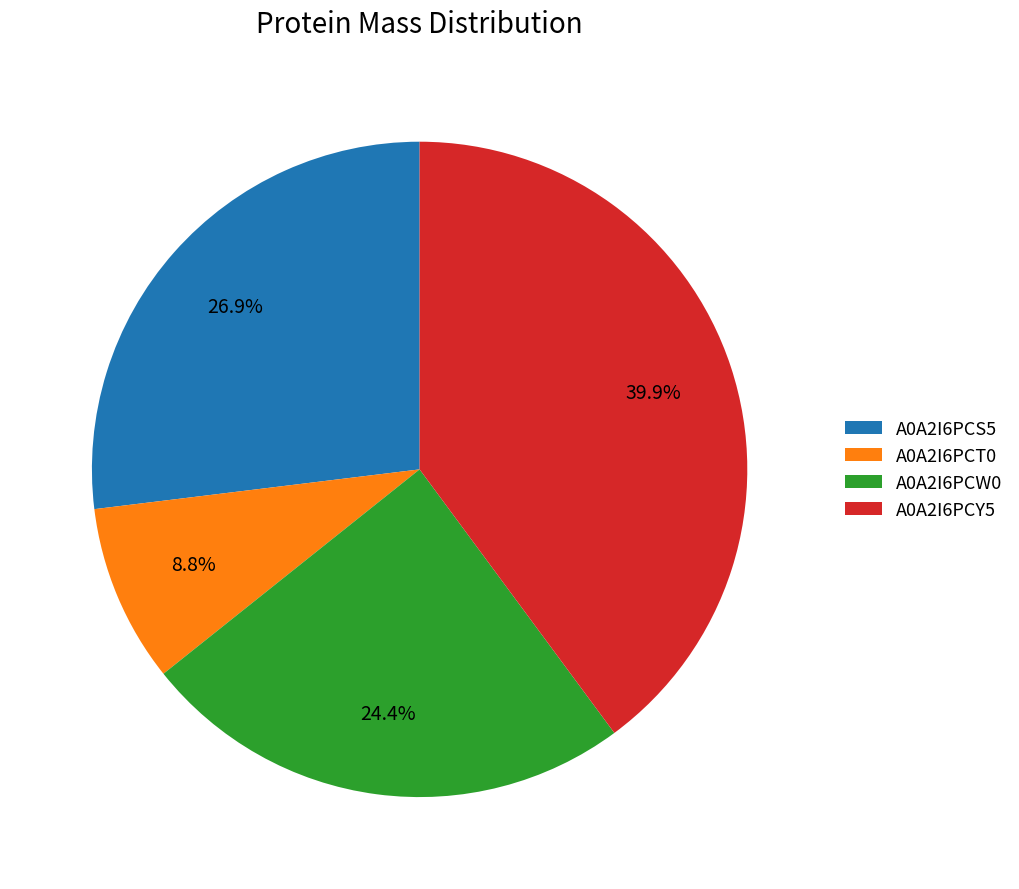

Which has a higher value, A0A2I6PCT0 or A0A2I6PCW0?

A0A2I6PCW0